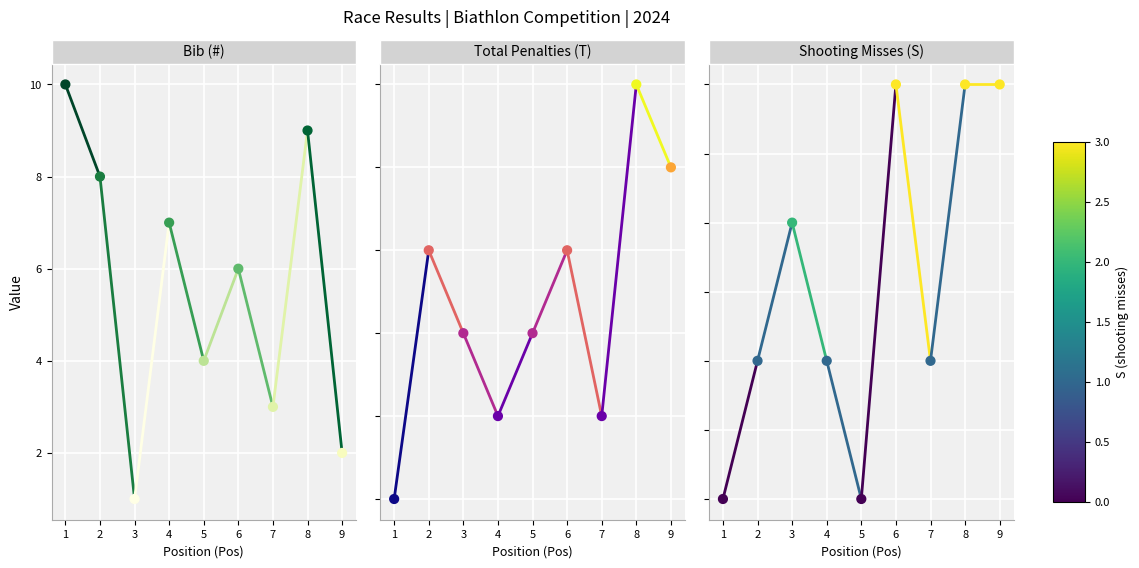

What is the total value across all series at 4?

9